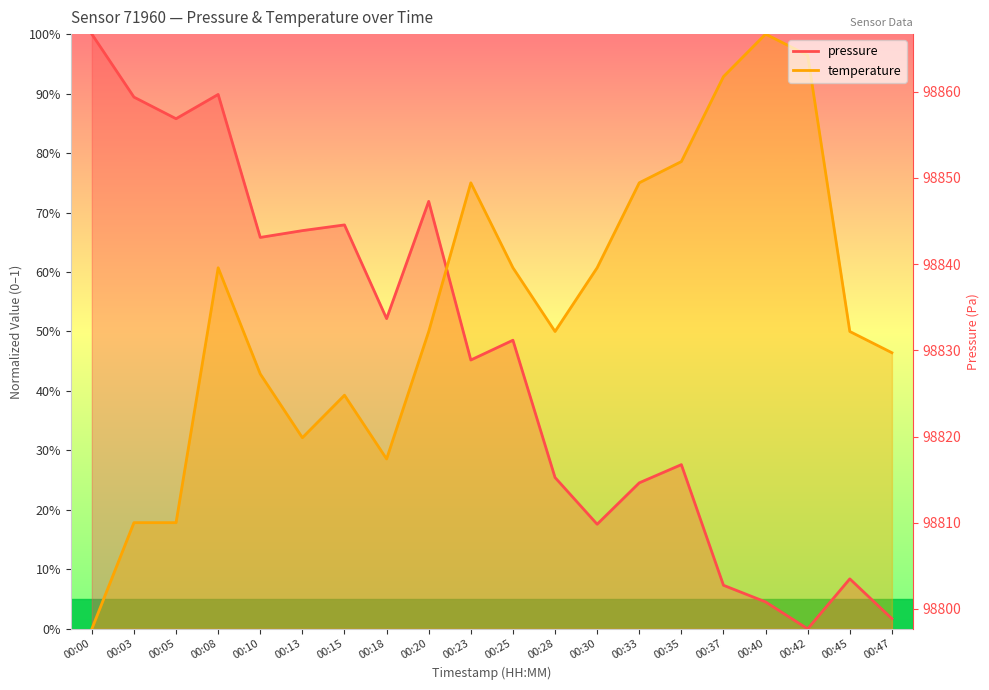

Reading left to right, extract all data points from this chart.

pressure: 00:00=1.0	00:03=0.9	00:05=0.9	00:08=0.9	00:10=0.7	00:13=0.7	00:15=0.7	00:18=0.5	00:20=0.7	00:23=0.5	00:25=0.5	00:28=0.3	00:30=0.2	00:33=0.2	00:35=0.3	00:37=0.1	00:40=0.0	00:42=0.0	00:45=0.1	00:47=0.0
temperature: 00:00=0.0	00:03=0.2	00:05=0.2	00:08=0.6	00:10=0.4	00:13=0.3	00:15=0.4	00:18=0.3	00:20=0.5	00:23=0.7	00:25=0.6	00:28=0.5	00:30=0.6	00:33=0.7	00:35=0.8	00:37=0.9	00:40=1.0	00:42=1.0	00:45=0.5	00:47=0.5